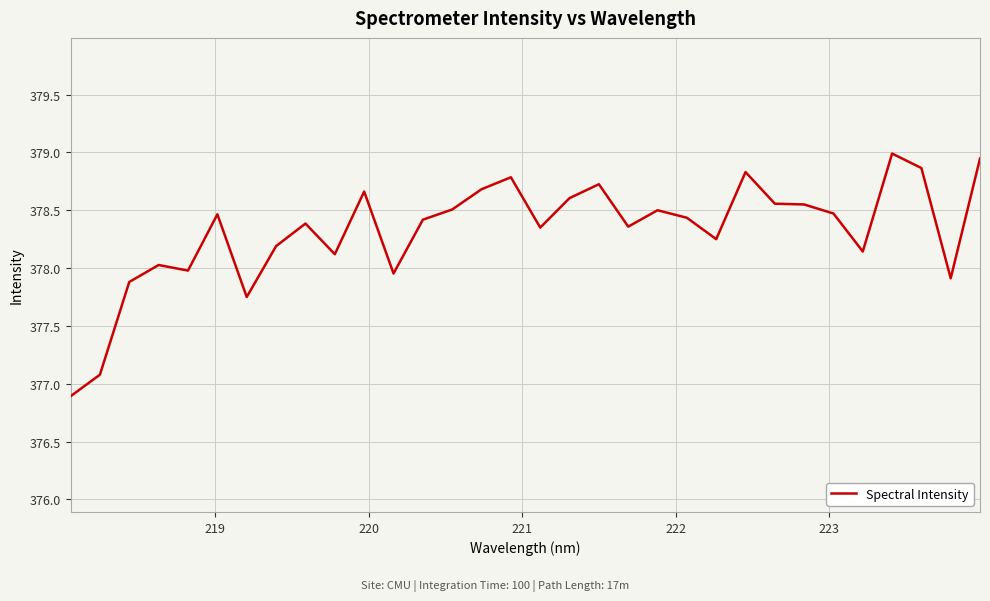

What is the smallest value displayed?

376.9